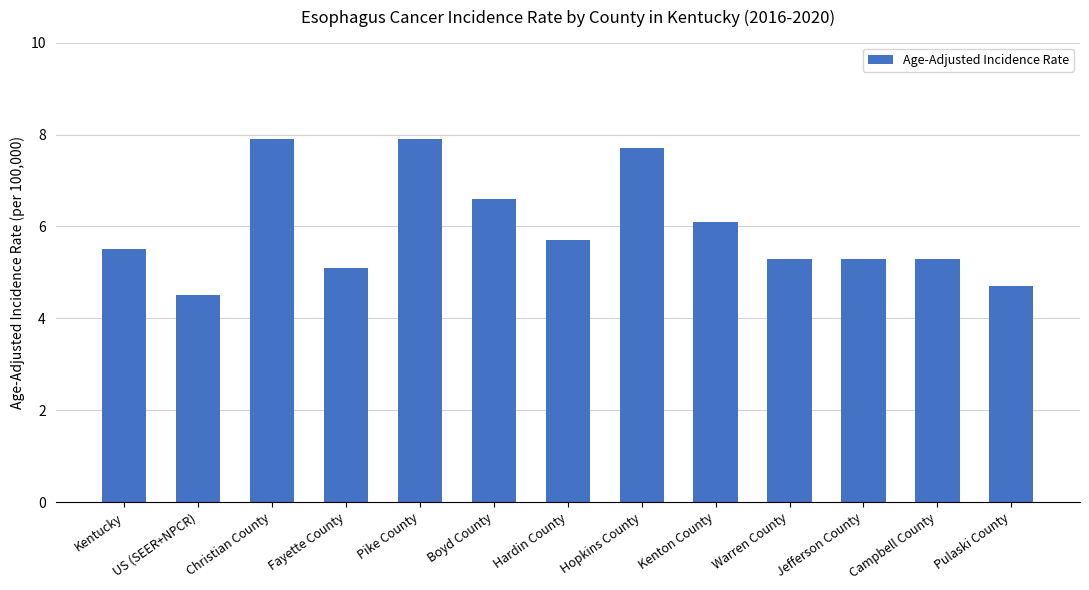

At which label is the value closest to 6?

Kenton County